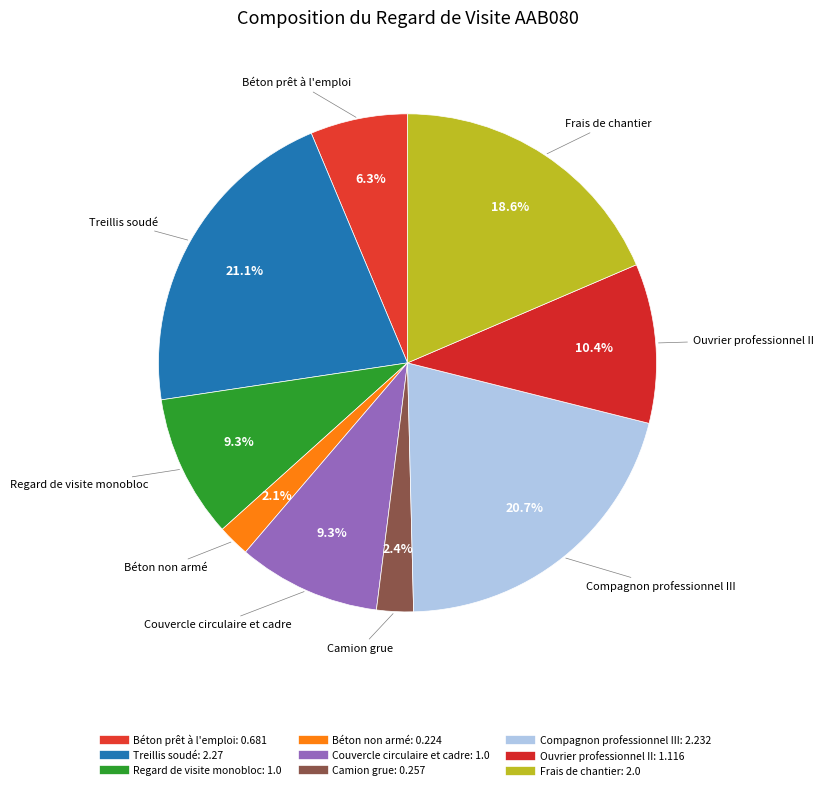

To the nearest percent, what percentage of the pie is Béton prêt à l'emploi?

6%